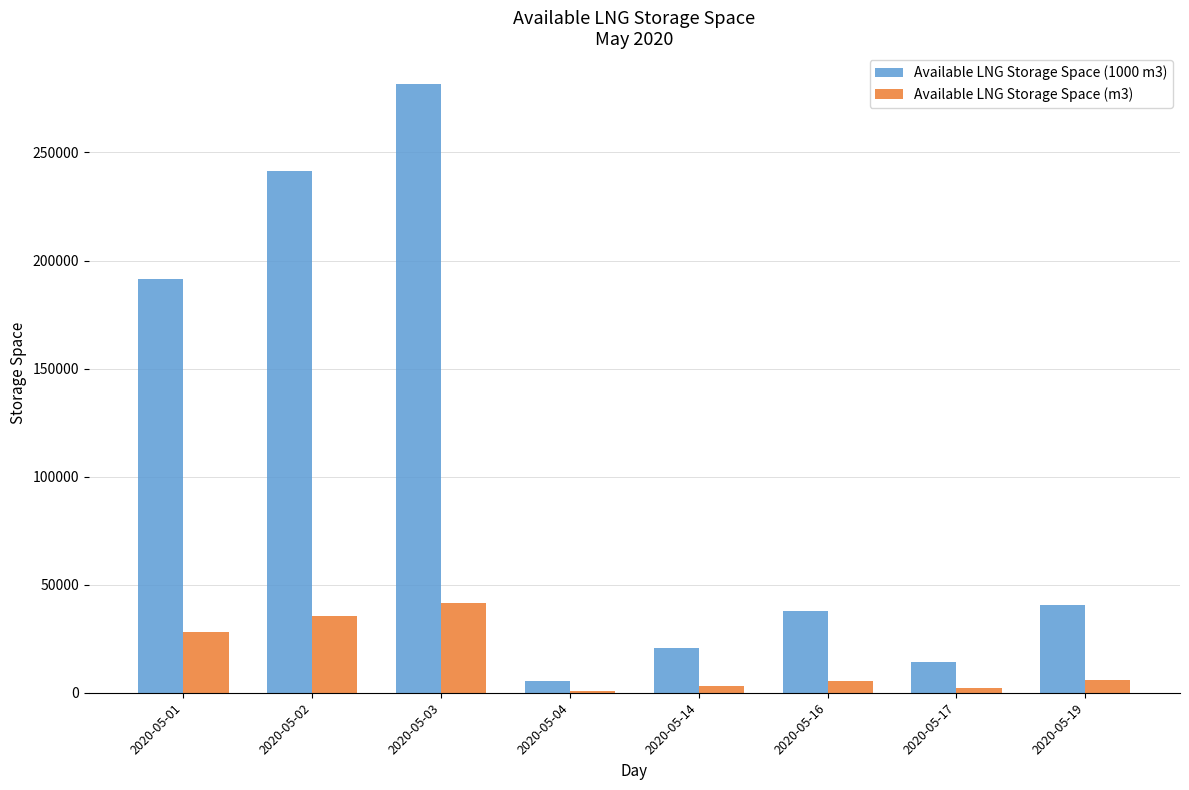

The value of Available LNG Storage Space (1000 m3) at 2020-05-03 is 69040. True or false?

False